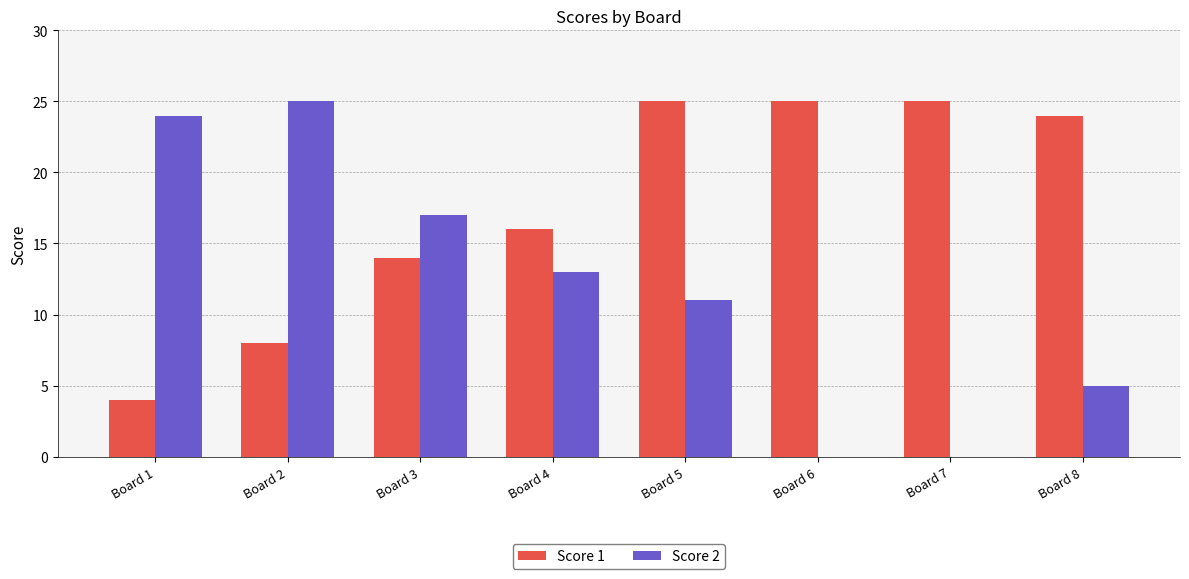

Reading right to left, what are all the values shown in this chart?

Score 1: 24	25	25	25	16	14	8	4
Score 2: 5	0	0	11	13	17	25	24